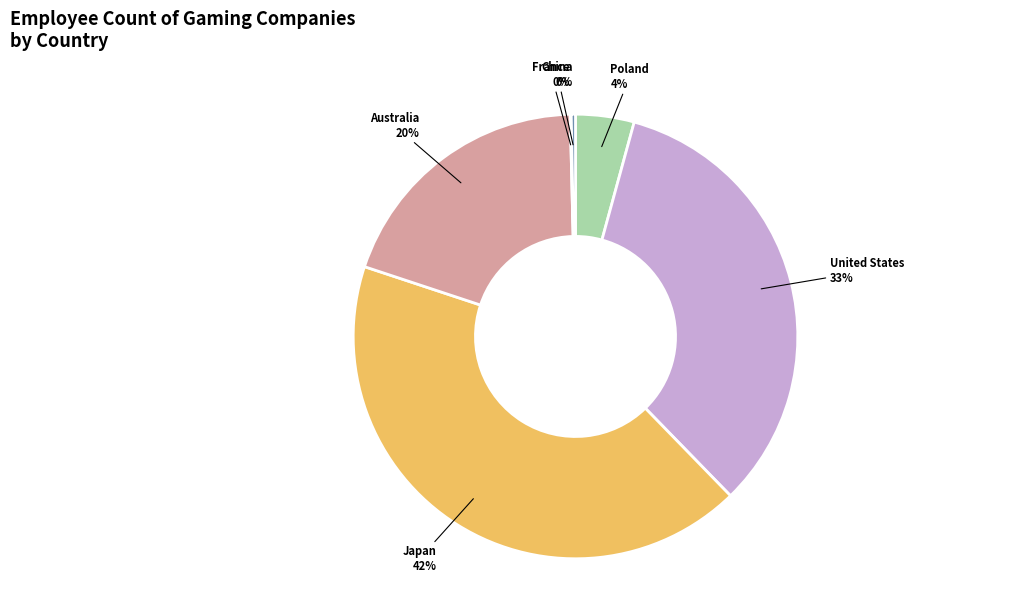

To the nearest percent, what is the average slice percentage?

17%